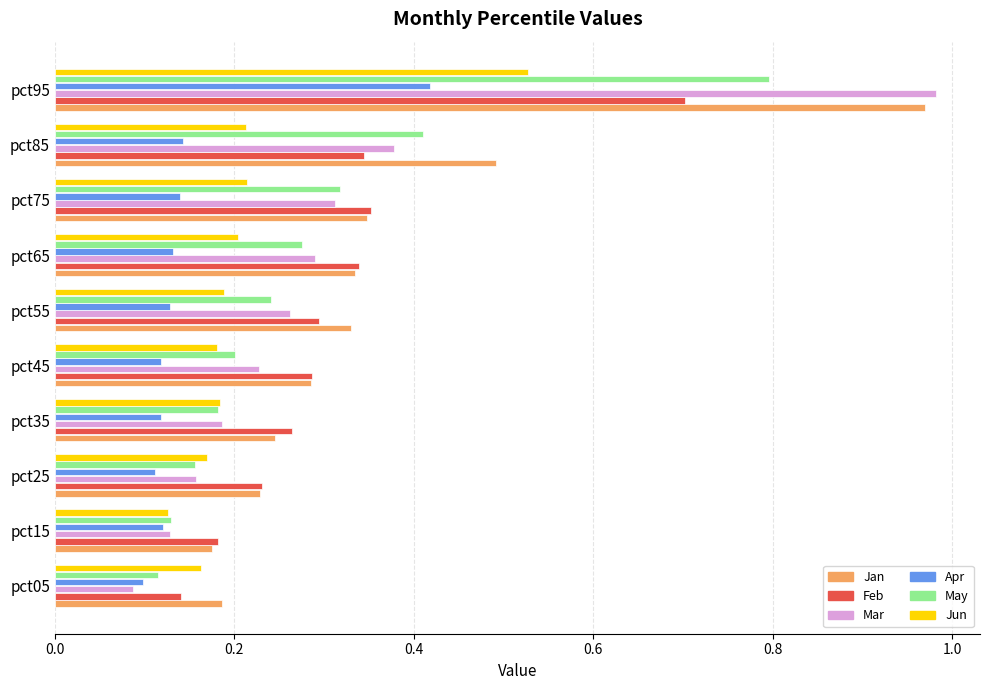

Is it true that Mar equals 0.3 at pct55?

True